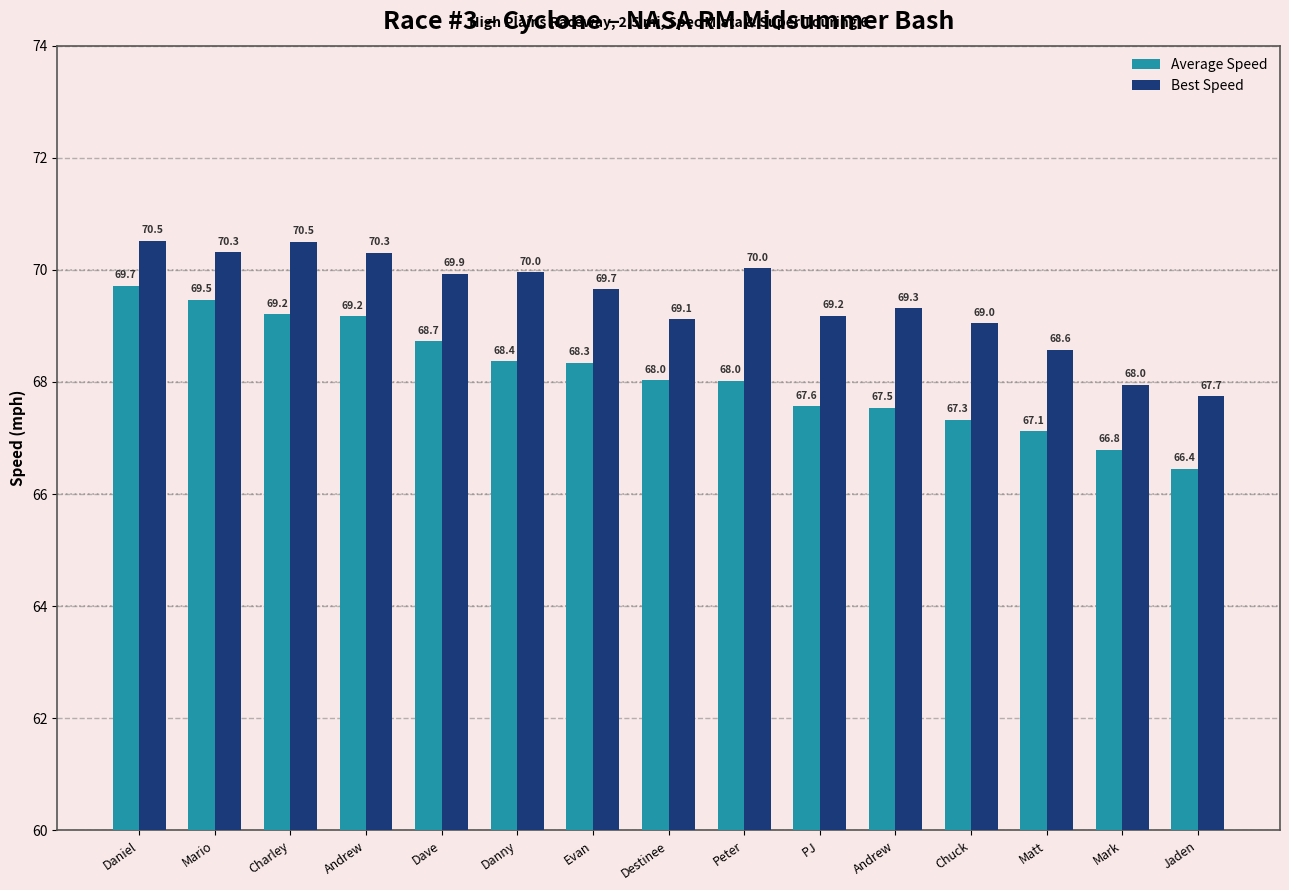

What is the spread (max minus min) of values at Andrew?

1.1